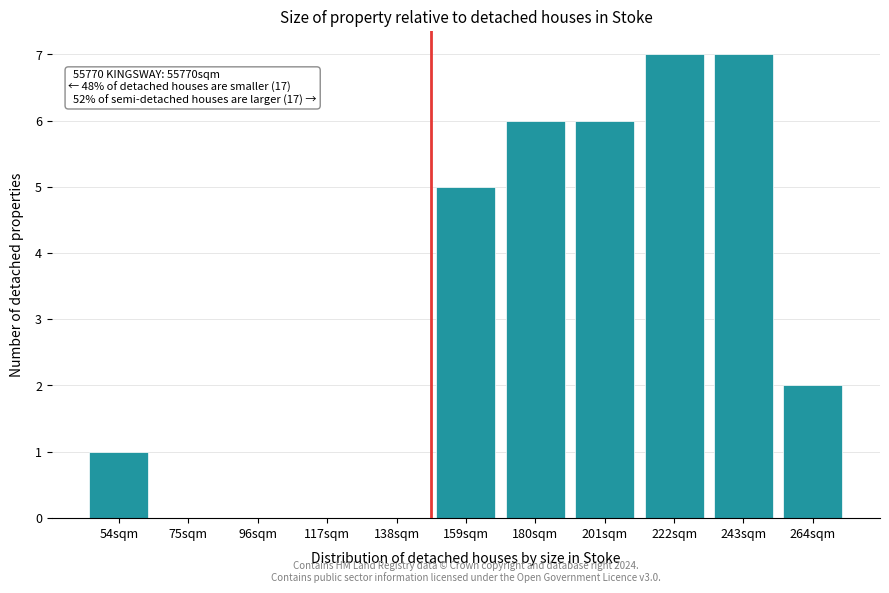

Reading left to right, extract all data points from this chart.

54sqm=1	75sqm=0	96sqm=0	117sqm=0	138sqm=0	159sqm=5	180sqm=6	201sqm=6	222sqm=7	243sqm=7	264sqm=2